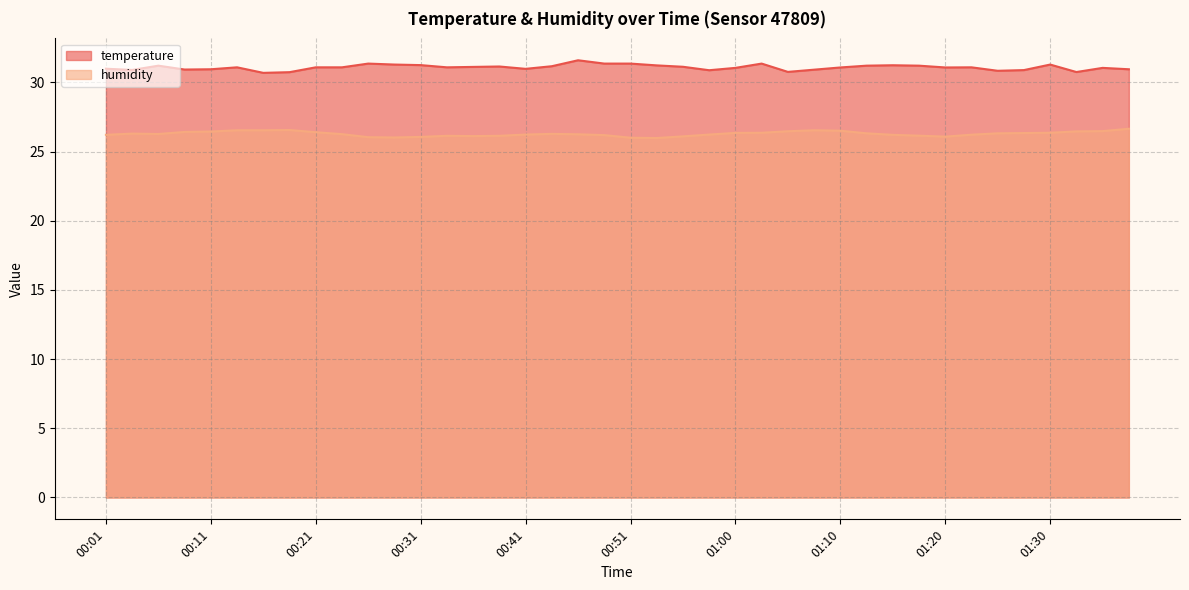

What position from the right is 01:30?

4